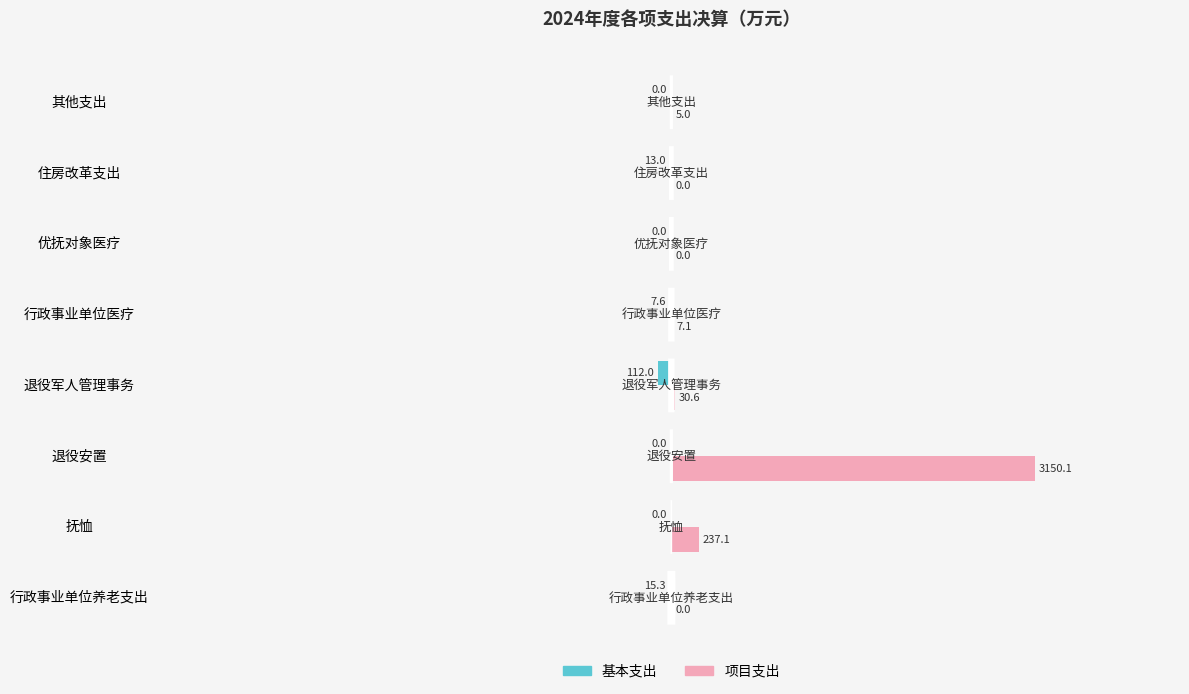

Between 退役安置 and 其他支出, which series saw the biggest shift?

项目支出